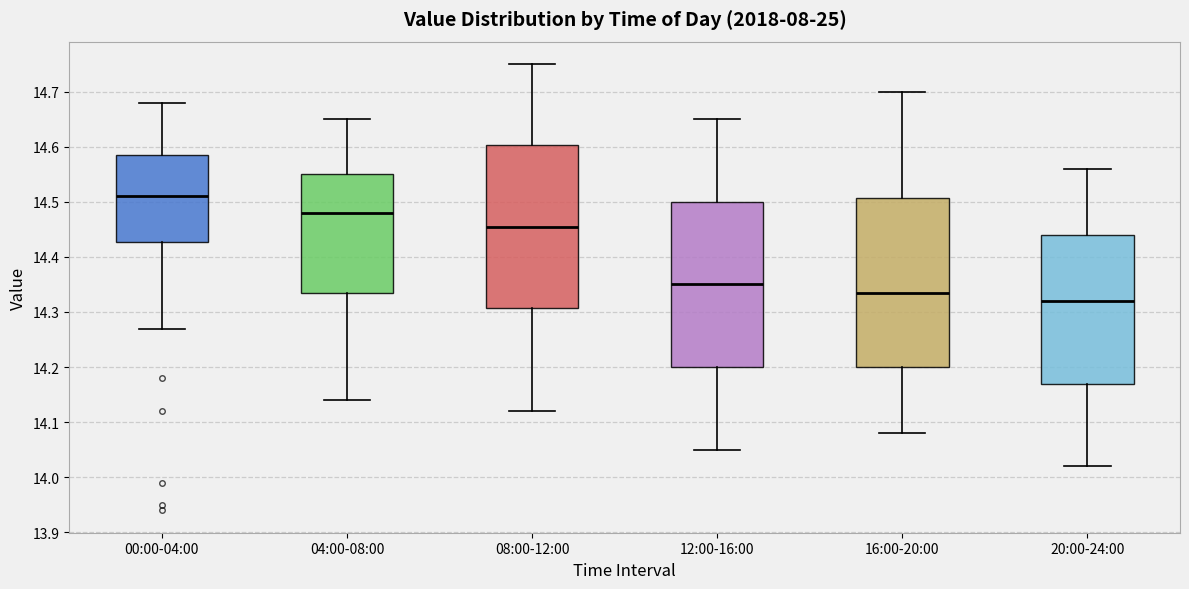

Reading left to right, transcribe this box plot: for each box, give where its median line is, the range the box spans, and where its two whiskers end, as read against the y-axis. The values are not printed on the chart, so give them approximately, as read against the axis.

00:00-04:00: median 14.51, box 14.43 to 14.59, whiskers 14.27 to 14.68
04:00-08:00: median 14.48, box 14.34 to 14.55, whiskers 14.14 to 14.65
08:00-12:00: median 14.46, box 14.31 to 14.60, whiskers 14.12 to 14.75
12:00-16:00: median 14.35, box 14.20 to 14.50, whiskers 14.05 to 14.65
16:00-20:00: median 14.34, box 14.20 to 14.51, whiskers 14.08 to 14.70
20:00-24:00: median 14.32, box 14.17 to 14.44, whiskers 14.02 to 14.56